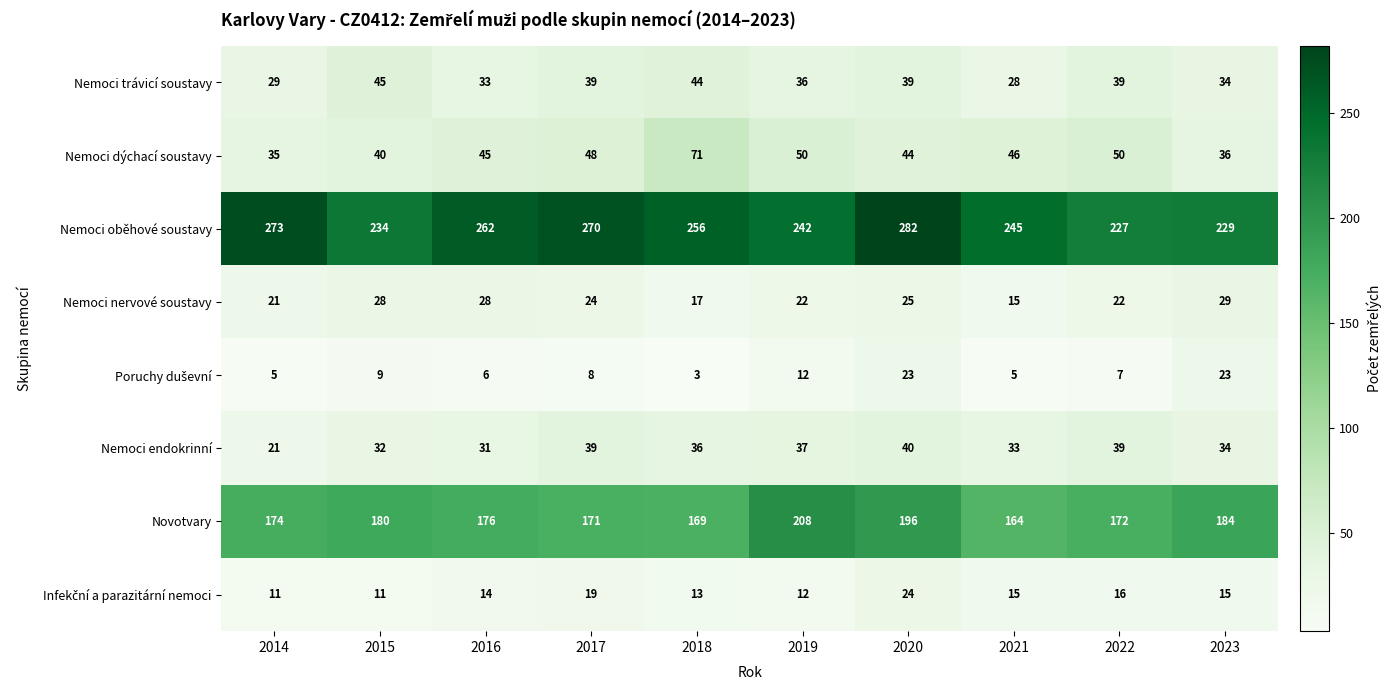

What is the difference between the Novotvary values at 2015 and 2022?

8